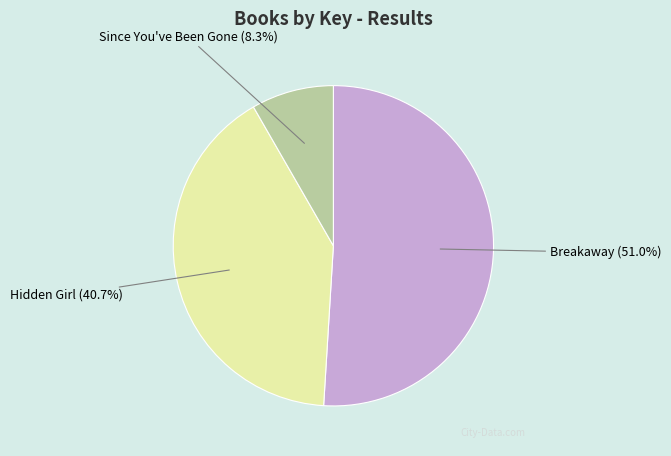

To the nearest percent, what portion does Breakaway represent?

51%